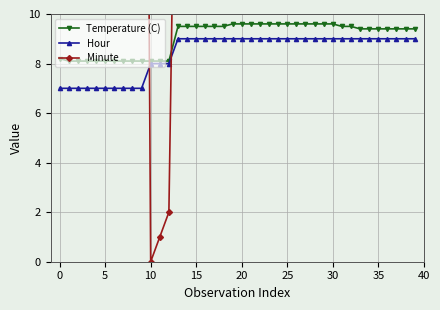

What is the value of the Minute point at the 37th from the left?

49.0